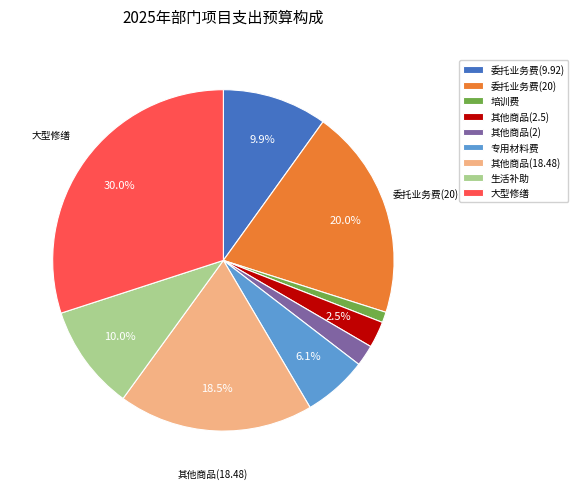

How much of the chart is everything except 委托业务费(9.92)?

90.1%